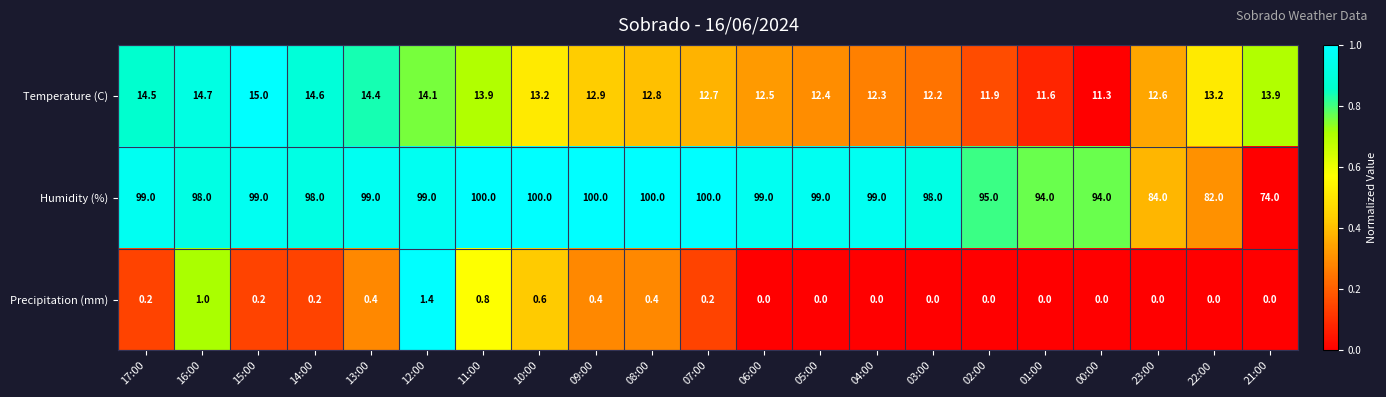

What value does the Humidity (%) series have at 10:00?

100.0